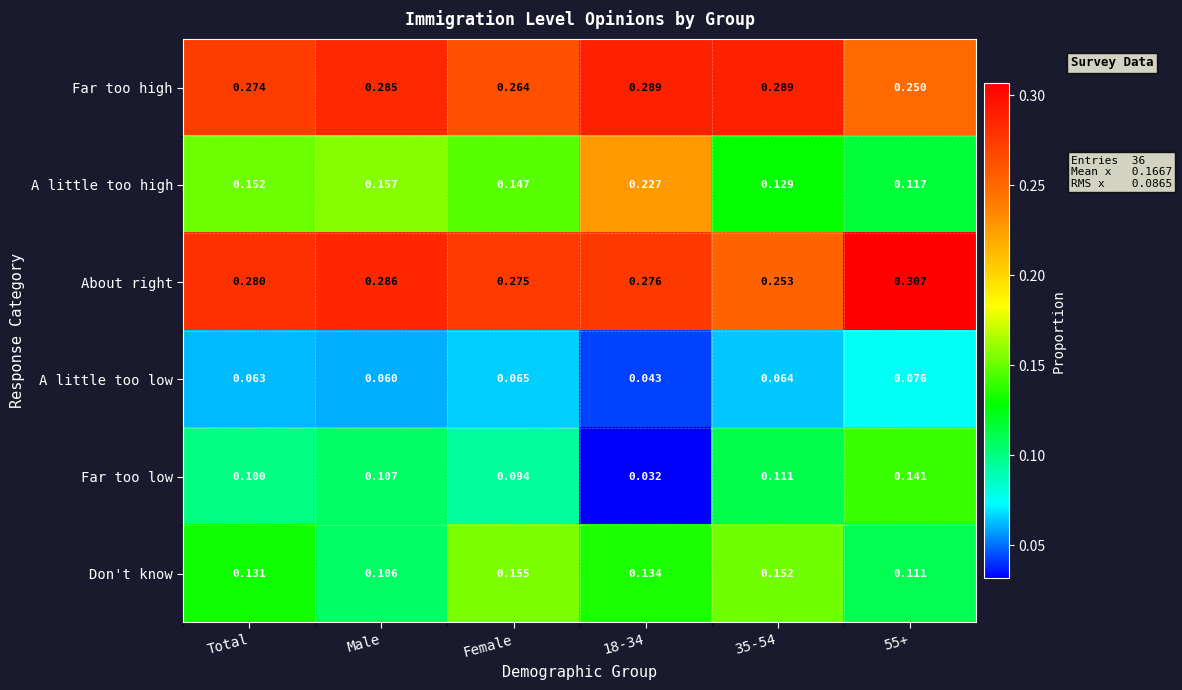

At Male, list the series in order from largest to smallest.

About right, Far too high, A little too high, Far too low, Don't know, A little too low